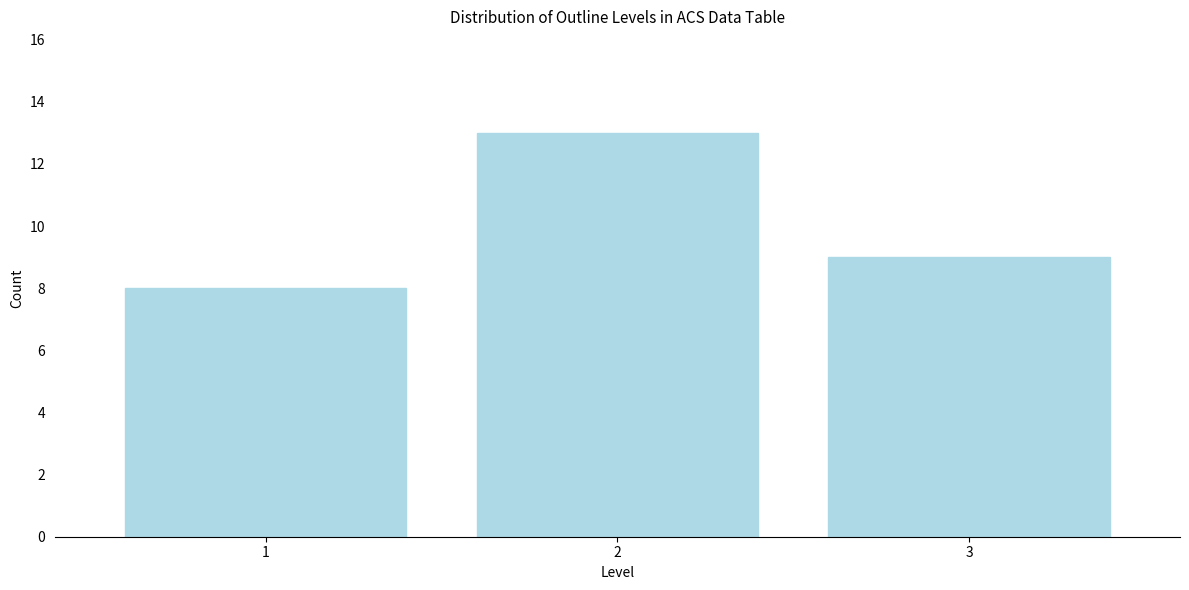

Reading left to right, what are all the values shown in this chart?

1=8	2=13	3=9